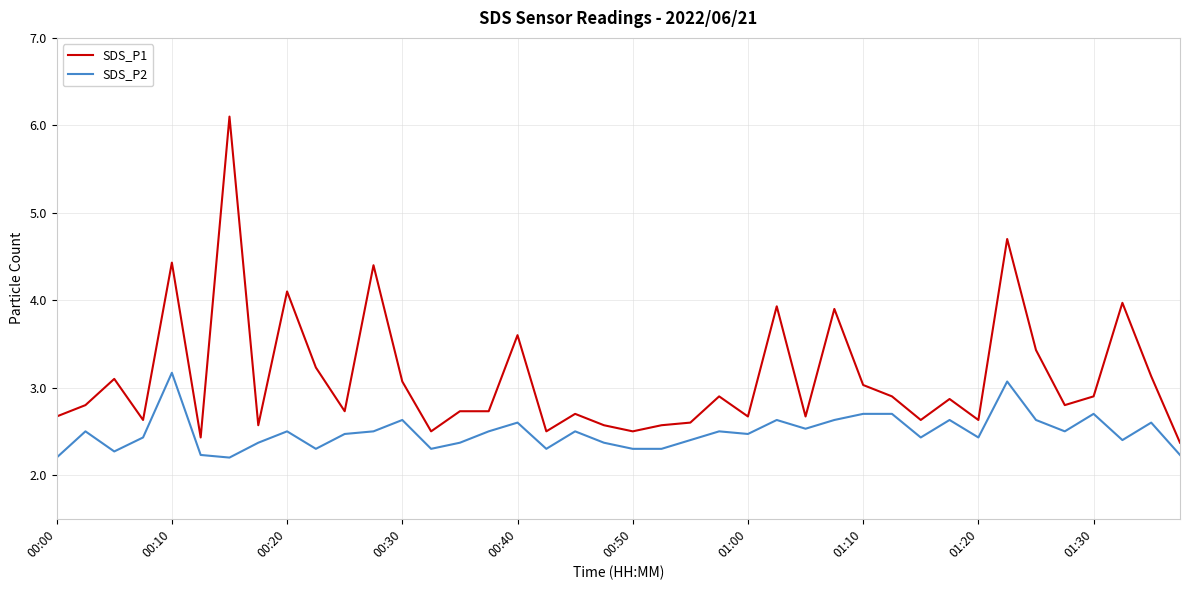

Which series has the widest spread of values?

SDS_P1